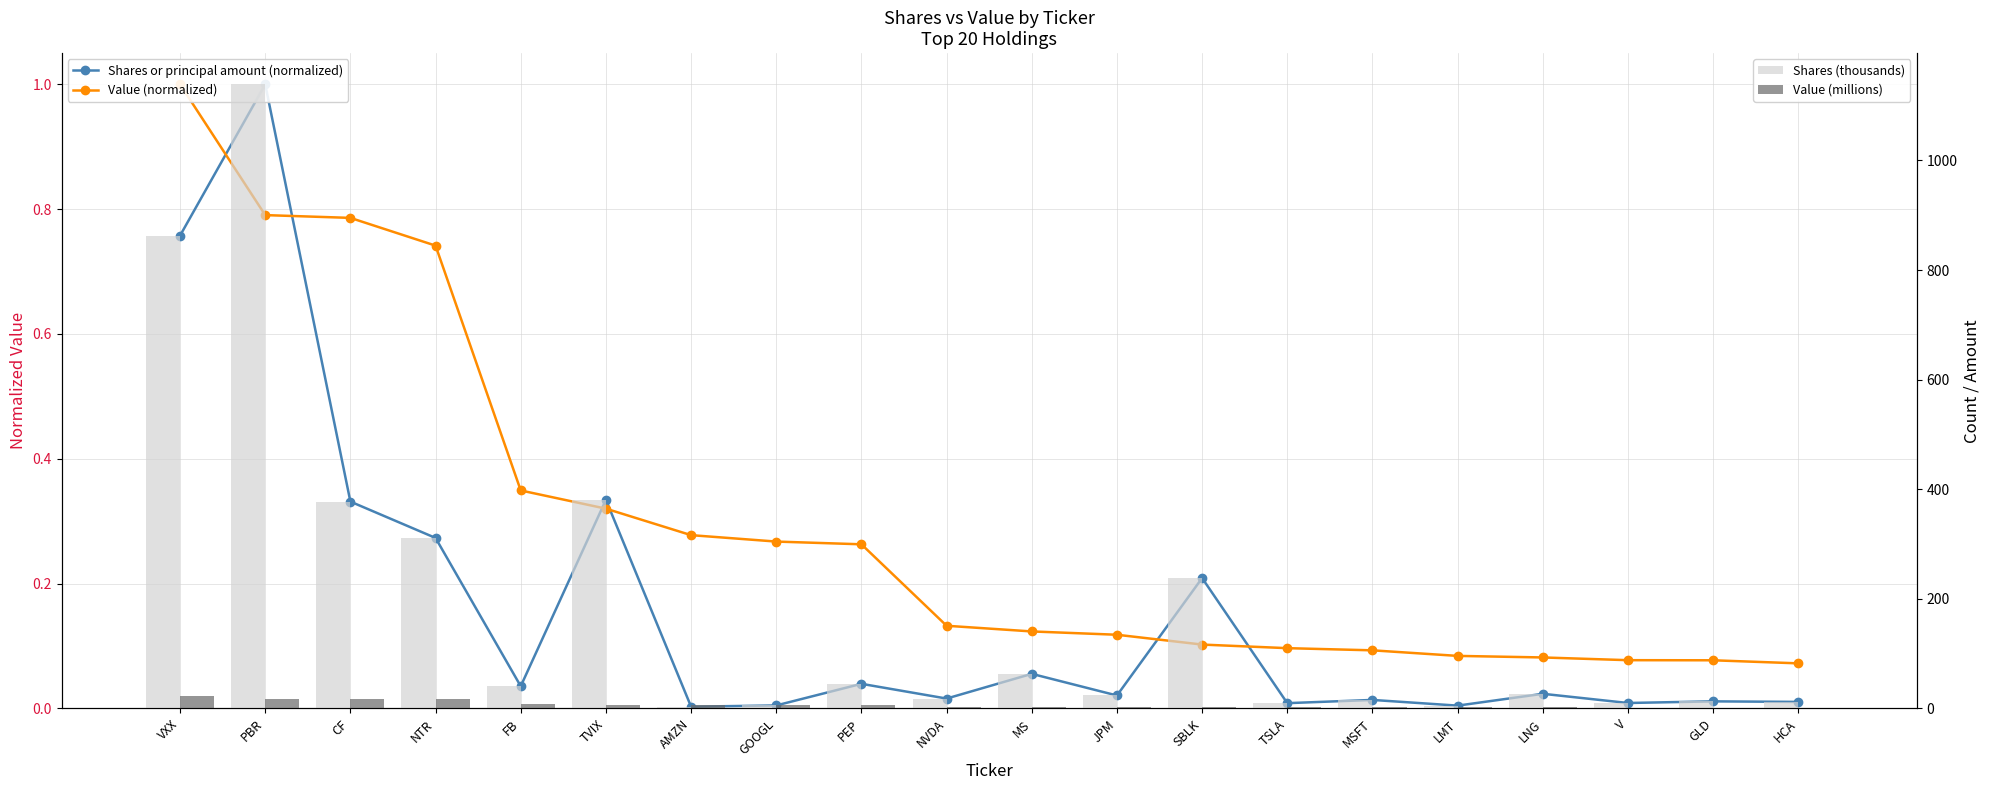

At which category is the sum across all series the highest?

PBR